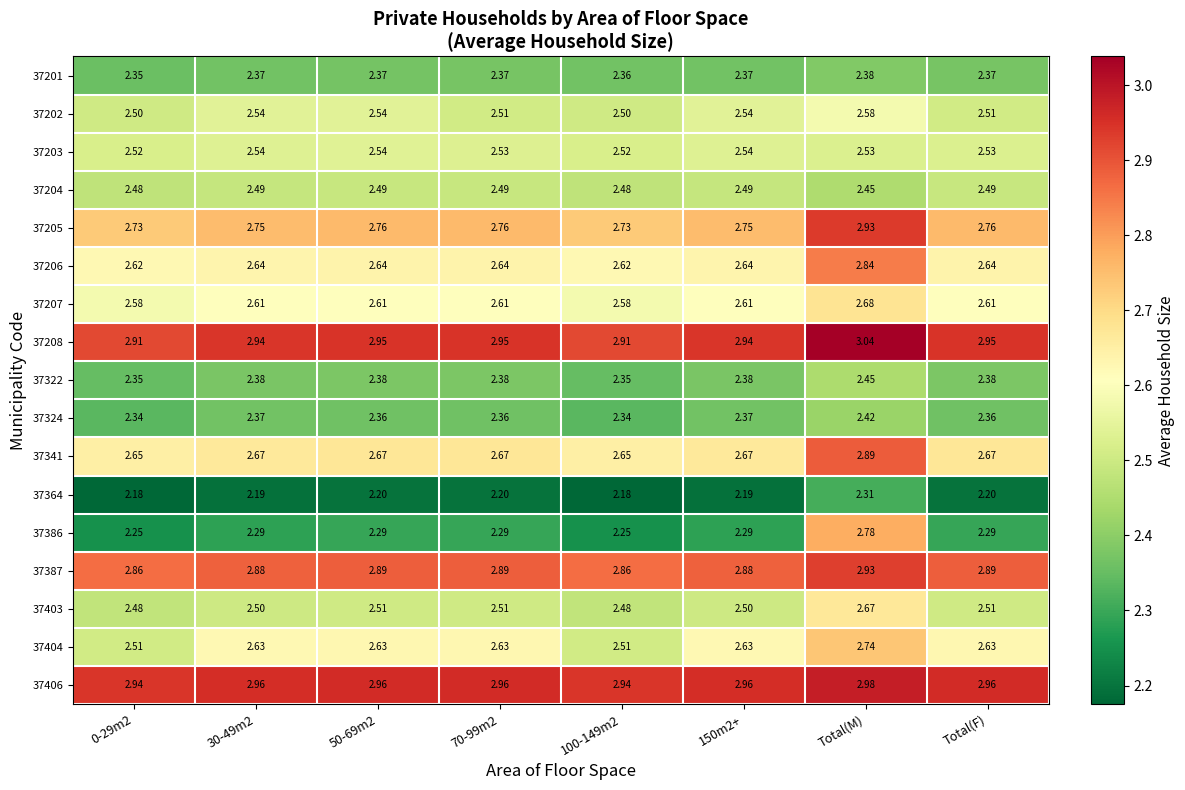

What is the minimum value shown in the chart?

2.2